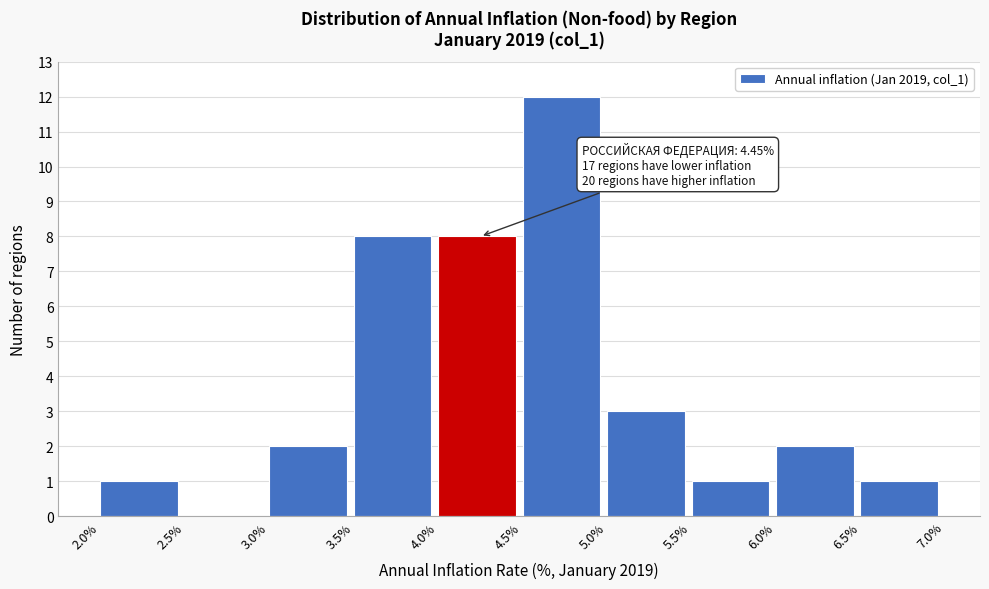

Which range on the x-axis has the tallest bar?

4.5% to 5.0%